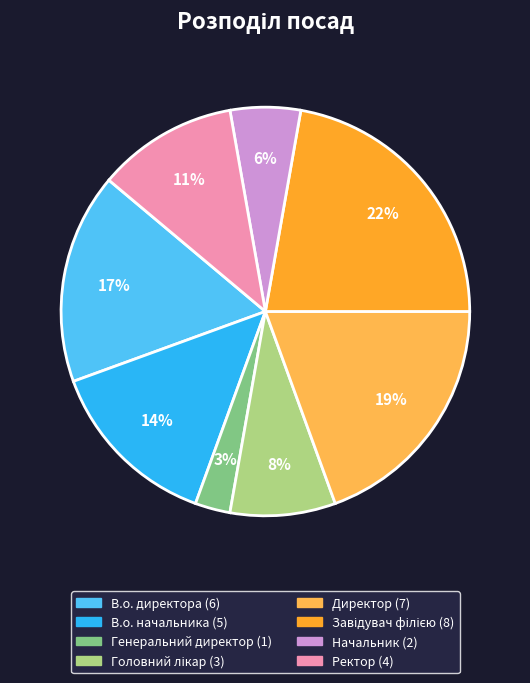

Do Ректор and Генеральний директор together represent more than half of the pie?

No